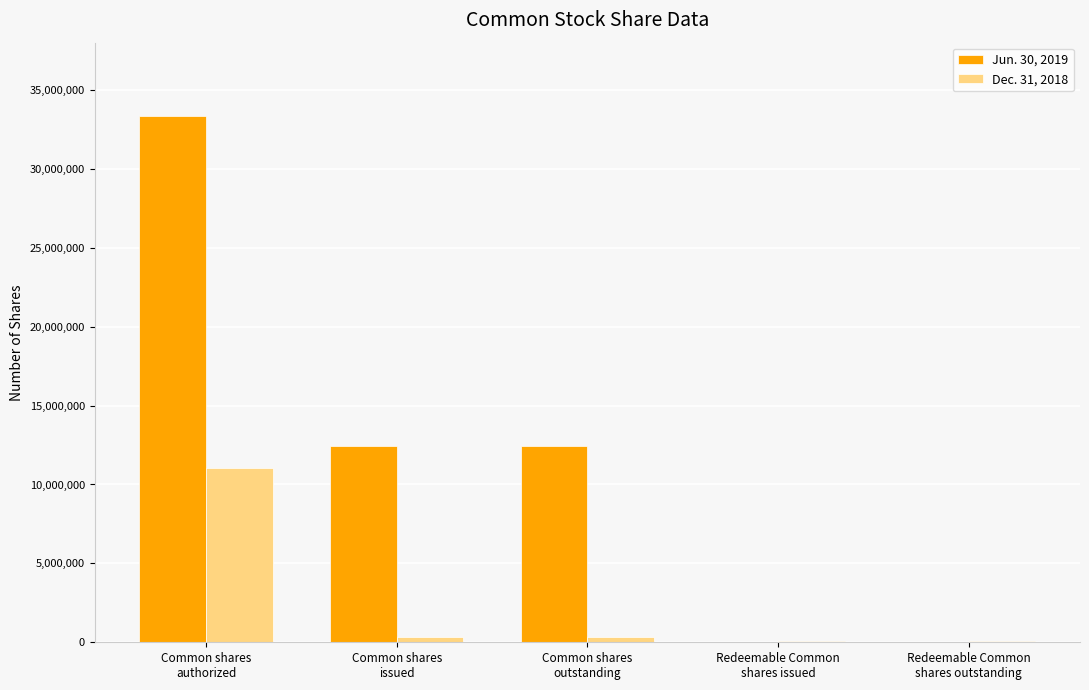

Are the bars horizontal?

No